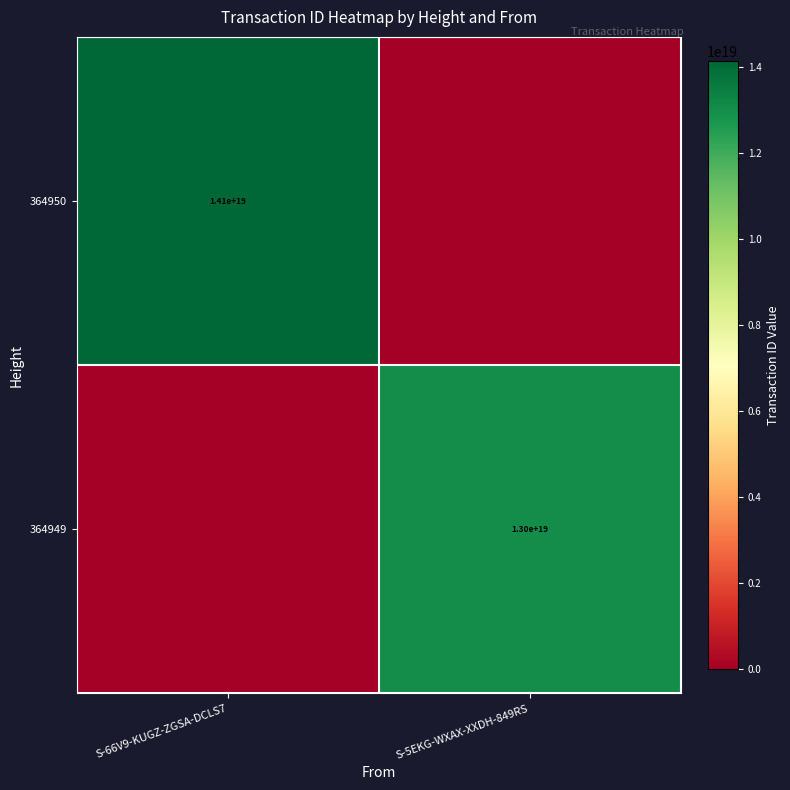

What is the total value across all series at S-5EKG-WXAX-XXDH-849RS?

13010685095269922816